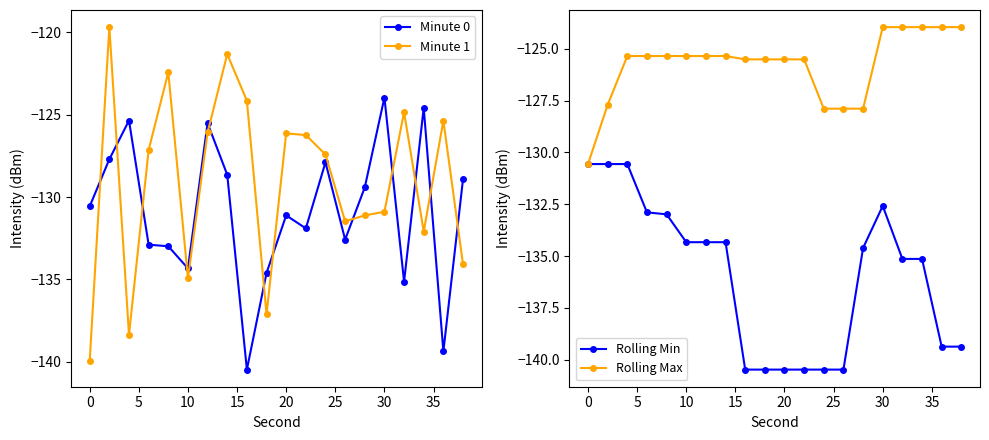

Where do Minute 1 and Minute 0 first cross each other?

−5 and 0